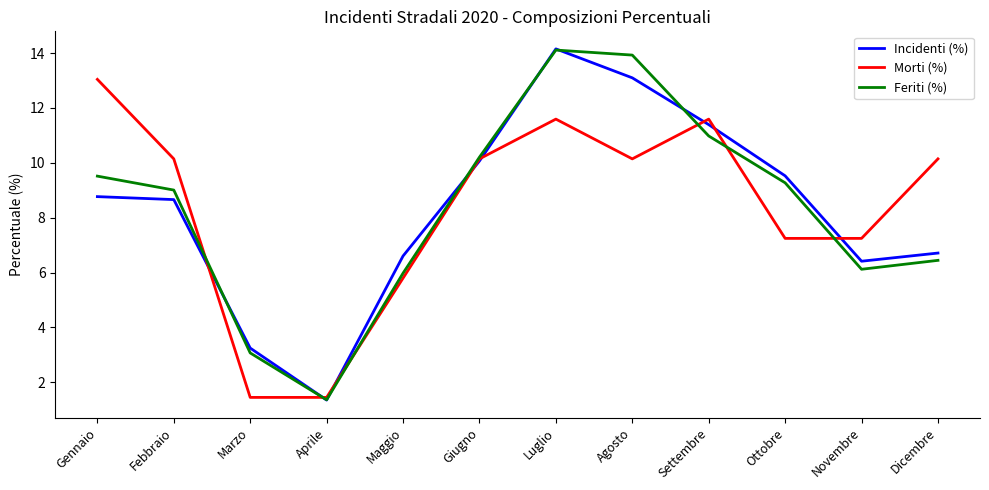

Between which two adjacent categories do Morti (%) and Incidenti (%) first intersect?

Febbraio and Marzo